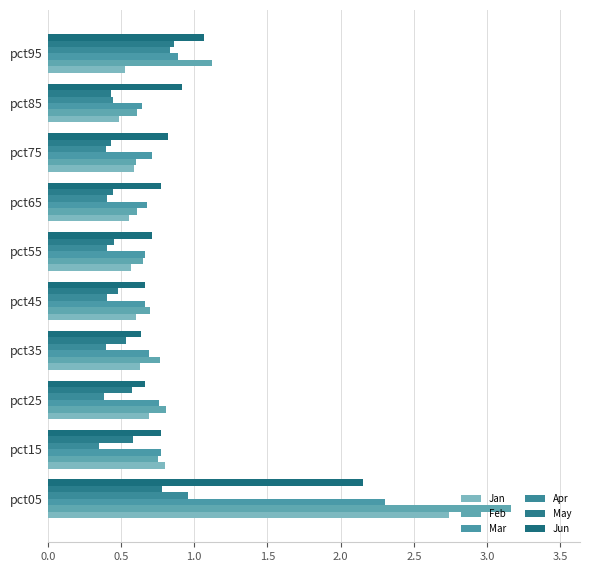

Which label corresponds to the smallest value in the chart?

pct15